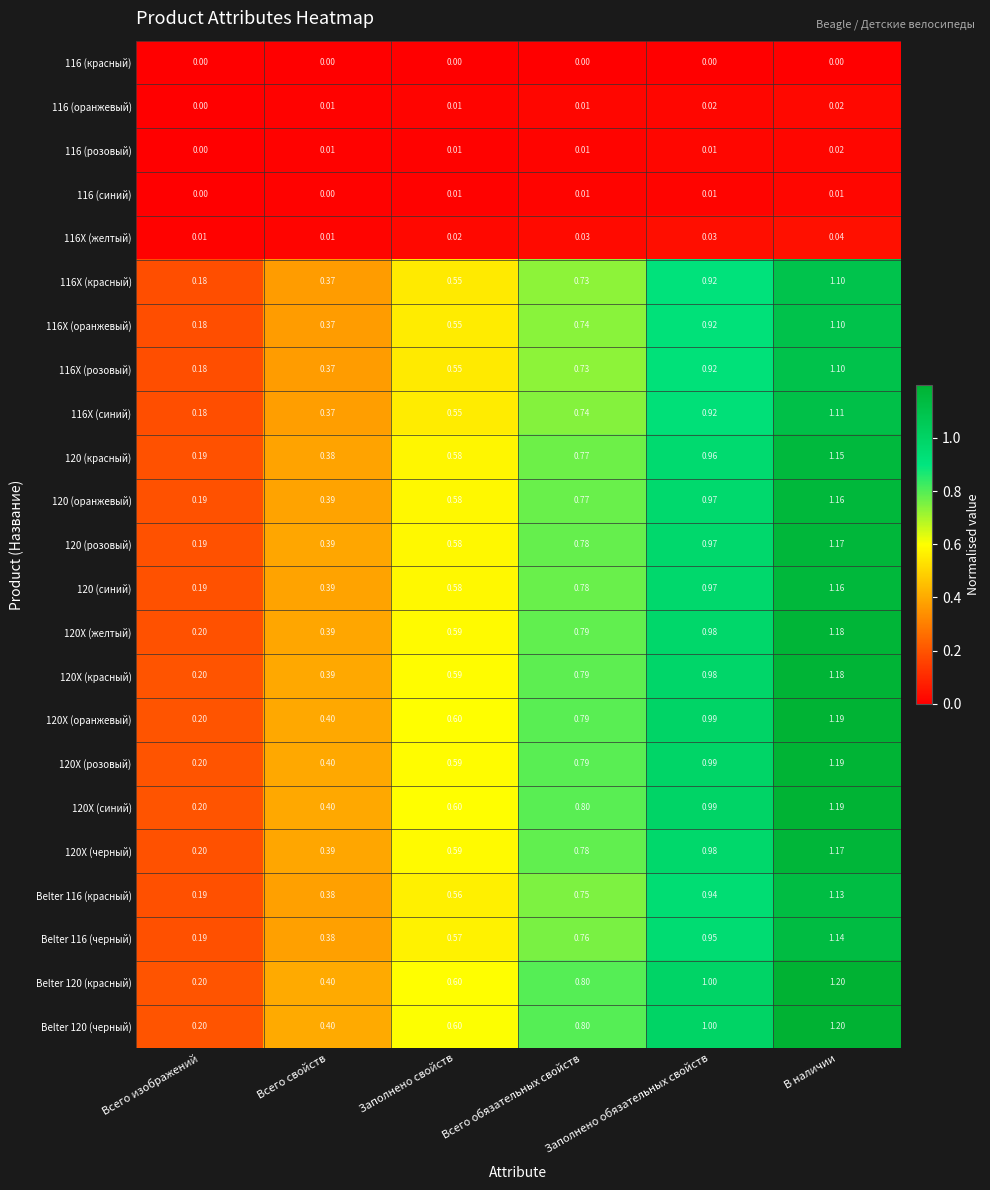

How many categories are shown in the chart?

6